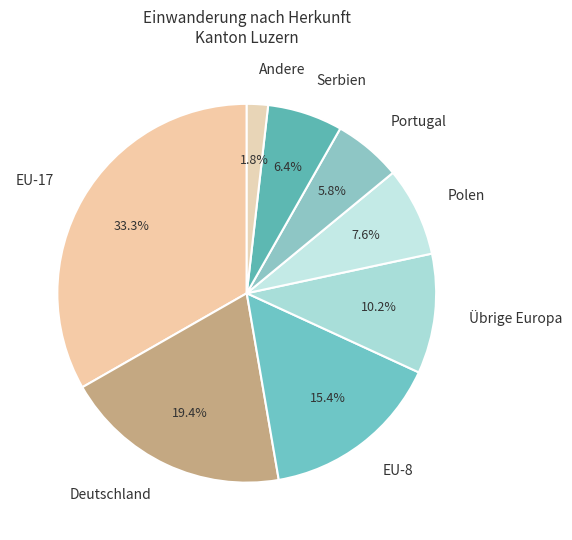

Approximately how many times larger is the value at EU-17 compared to Serbien?

5.2